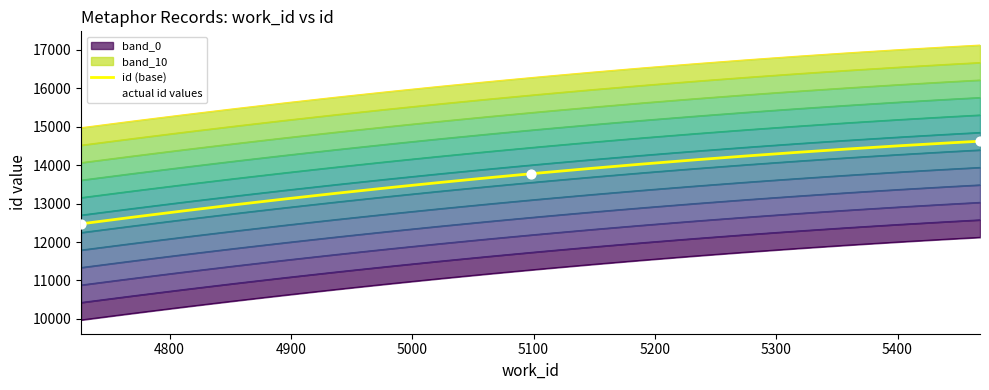

What is the ratio of the value at 5468 to the value at 5098?

1.1